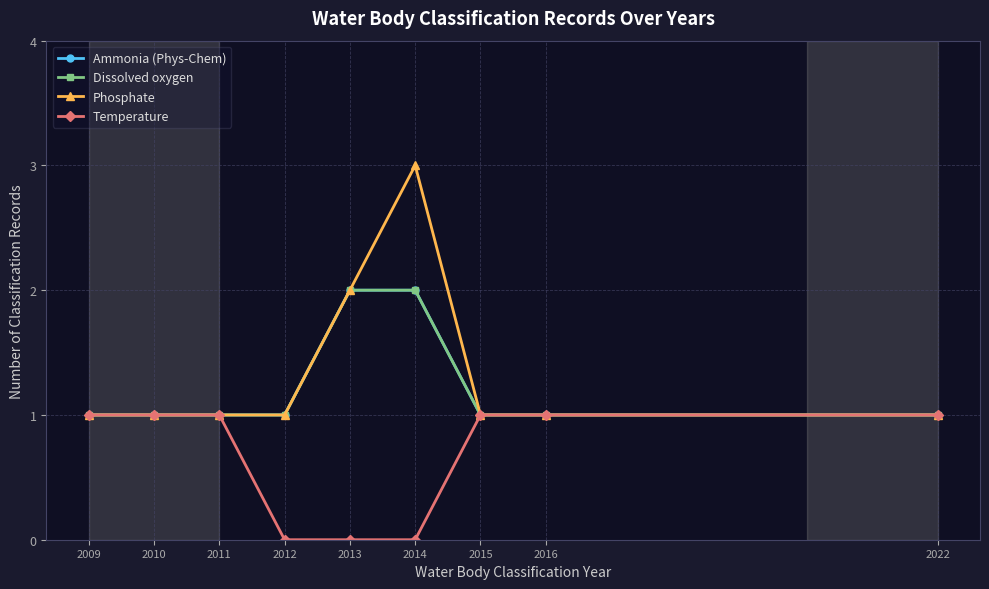

Is this an area chart (filled region under the line)?

No